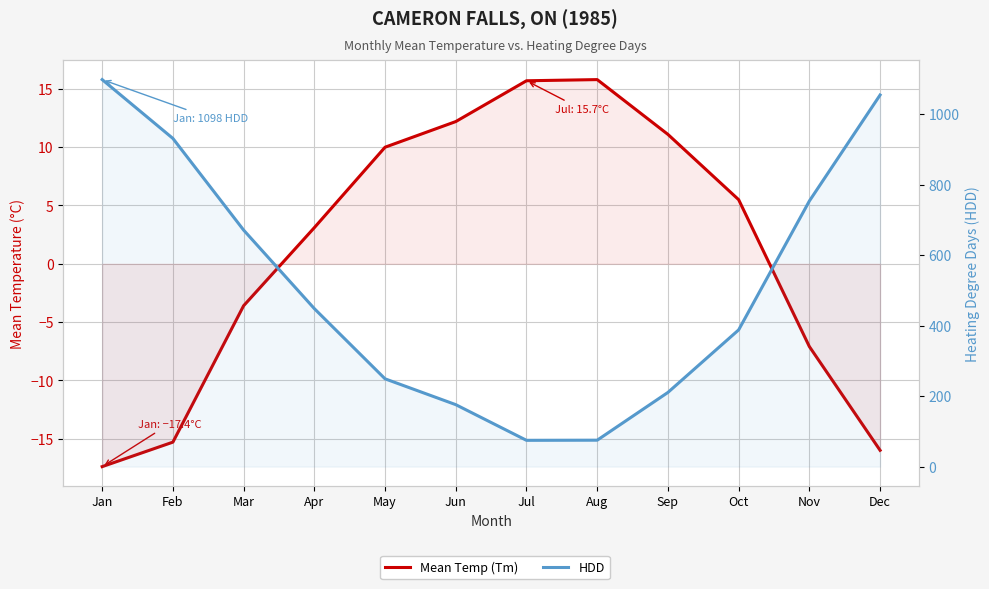

What is the average value of the Mean Temp (Tm) series?

1.2